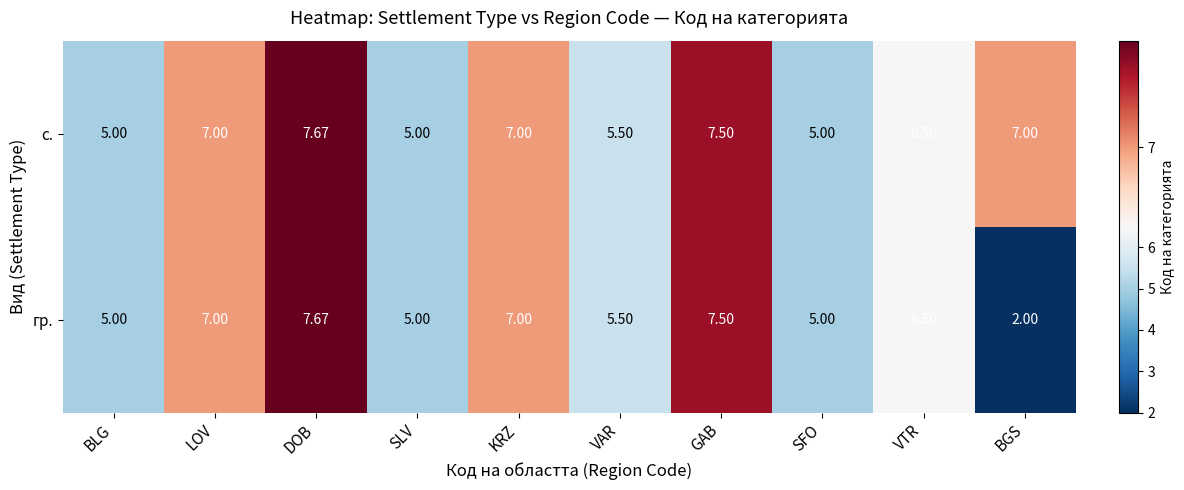

How many categories are shown in the chart?

10